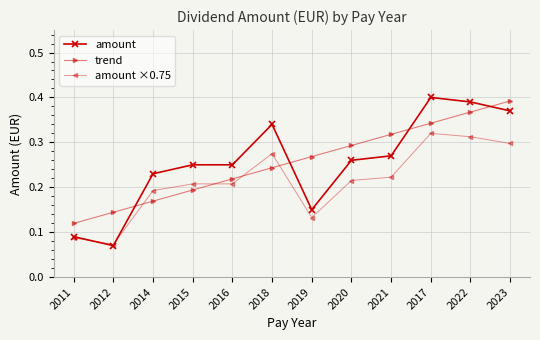

Which series changed the most between 2021 and 2023?

amount